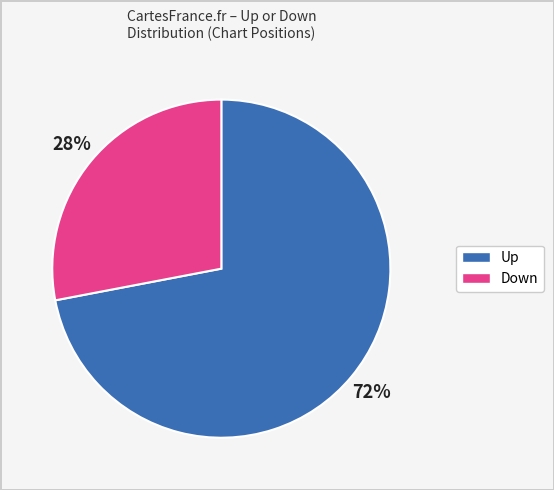

To the nearest percent, what is the average slice percentage?

50%